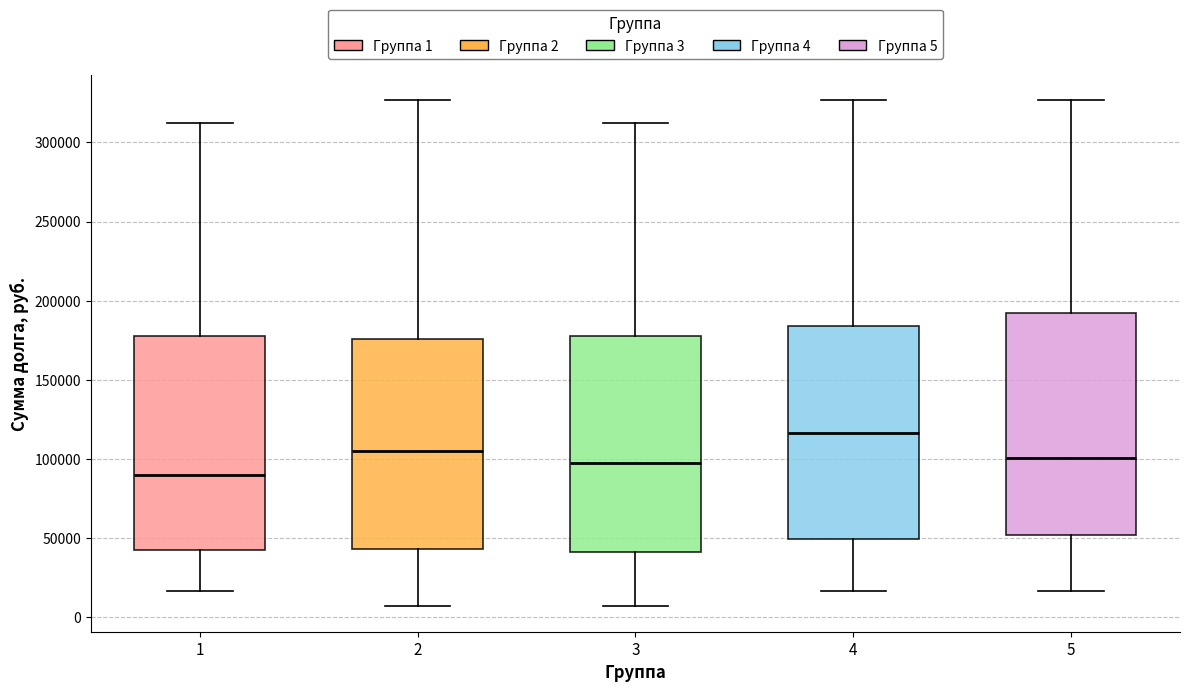

Which box has the highest median line?

4